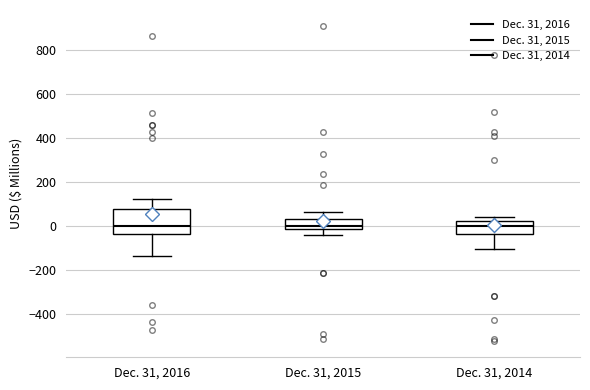

Reading left to right, transcribe this box plot: for each box, give where its median line is, the range the box spans, and where its two whiskers end, as read against the y-axis. The values are not printed on the chart, so give them approximately, as read against the axis.

Dec. 31, 2016: median 0, box -40 to 80, whiskers -140 to 120
Dec. 31, 2015: median 0, box -20 to 40, whiskers -40 to 60
Dec. 31, 2014: median 0, box -40 to 20, whiskers -100 to 40